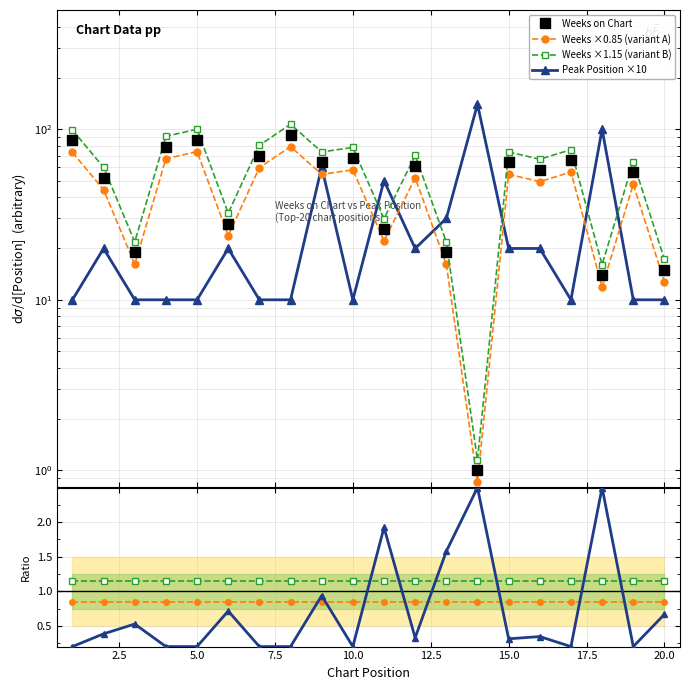

What is the smallest value displayed?

0.8